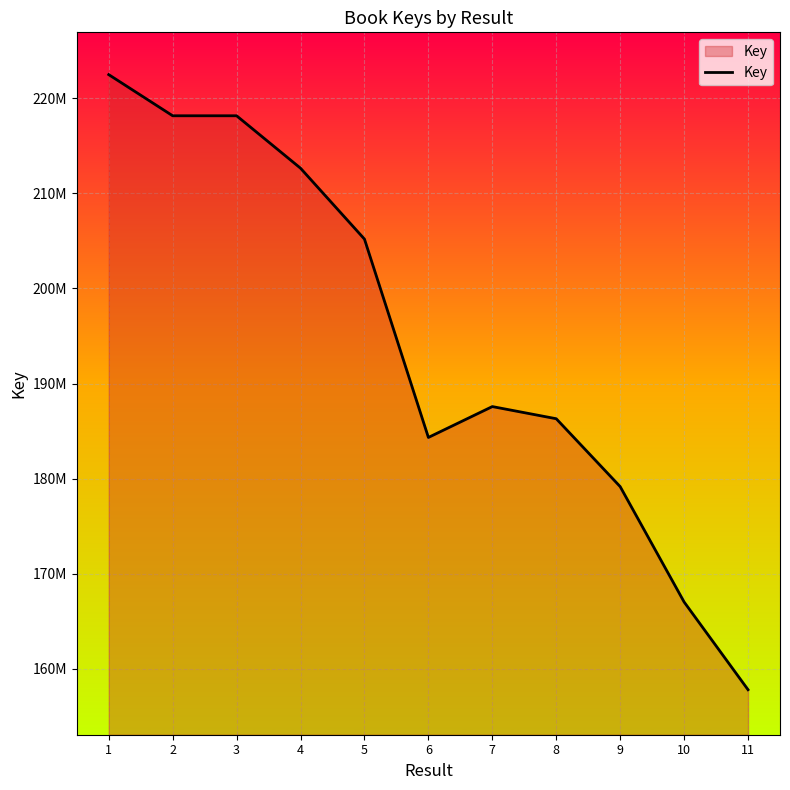

Where is the first local maximum?

7